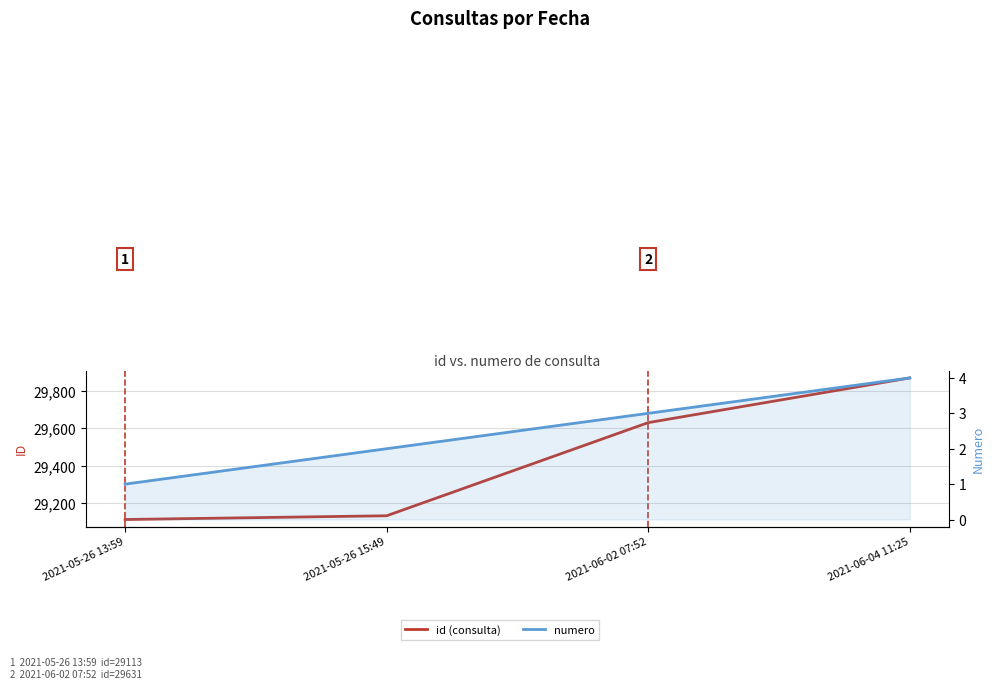

The id (consulta) series shows 29631 at 2021-06-02 07:52. True or false?

True